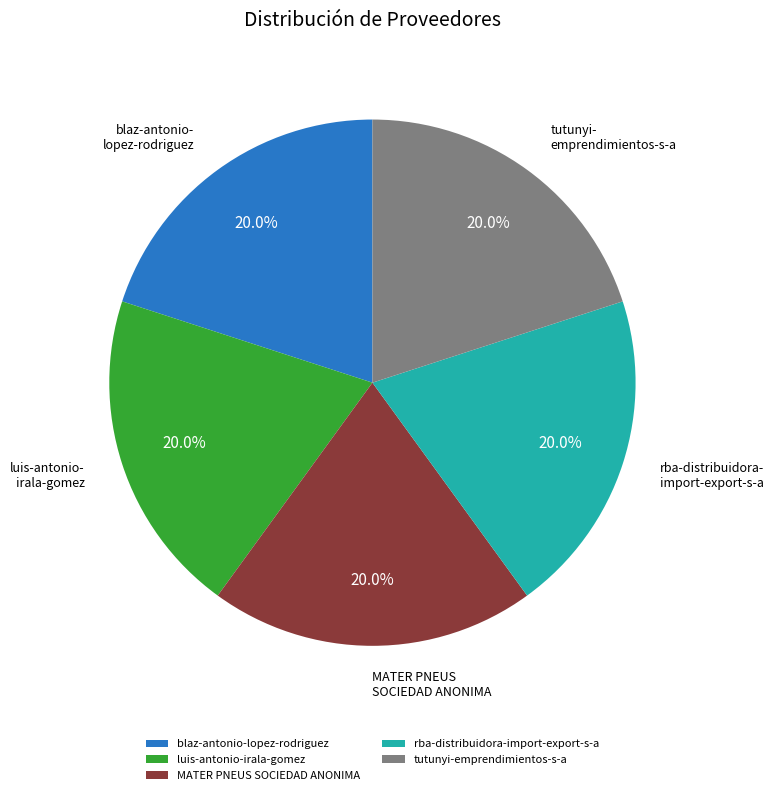

How many segments does this pie chart have?

5